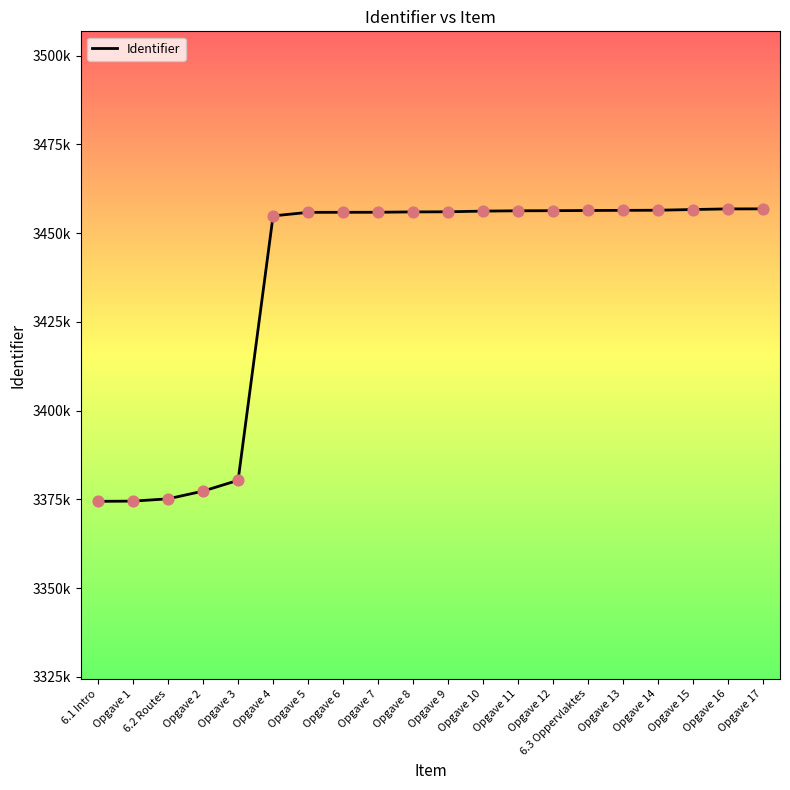

Which has a higher value, Opgave 13 or Opgave 2?

Opgave 13